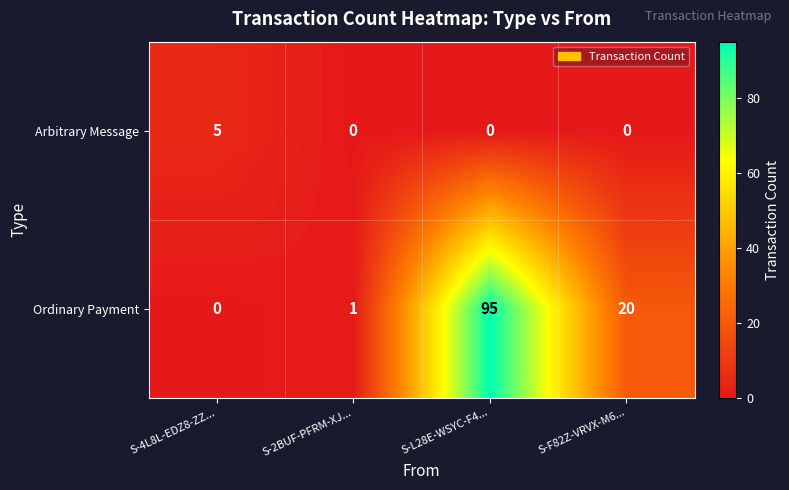

Where is Ordinary Payment nearest to the value 47?

S-F82Z-VRVX-M6...